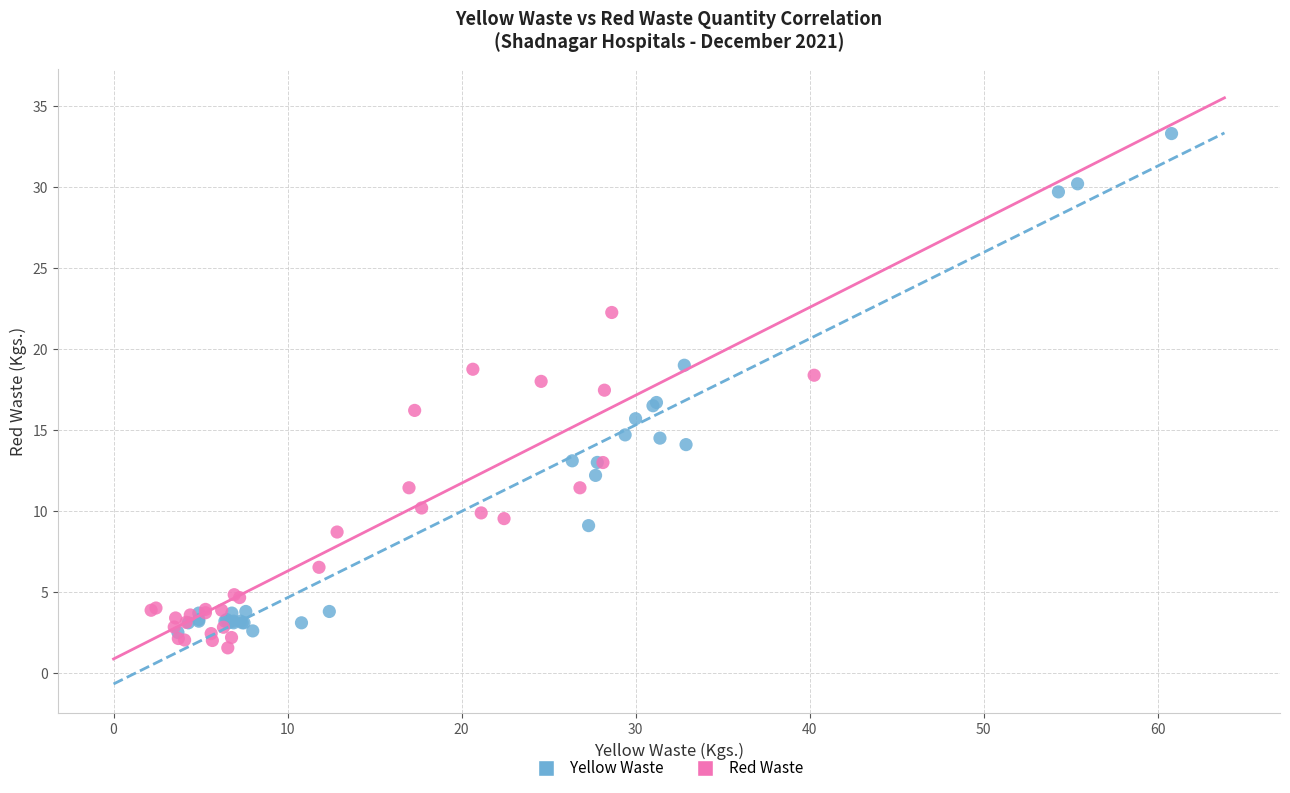

Which series reaches the maximum Y coordinate?

Yellow Waste